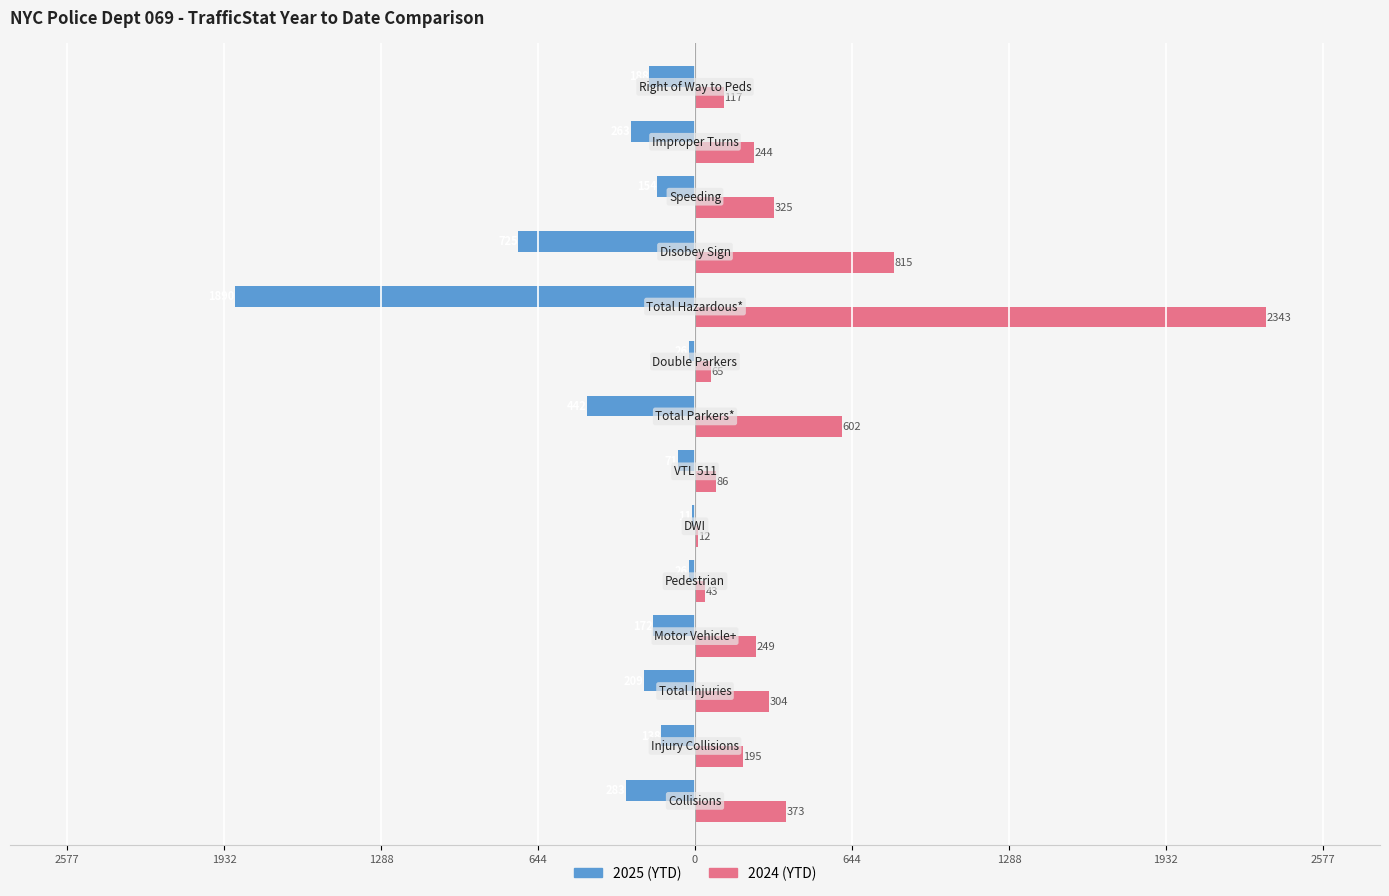

What is the value of the 2024 (YTD) bar at the 12th from the left?

325